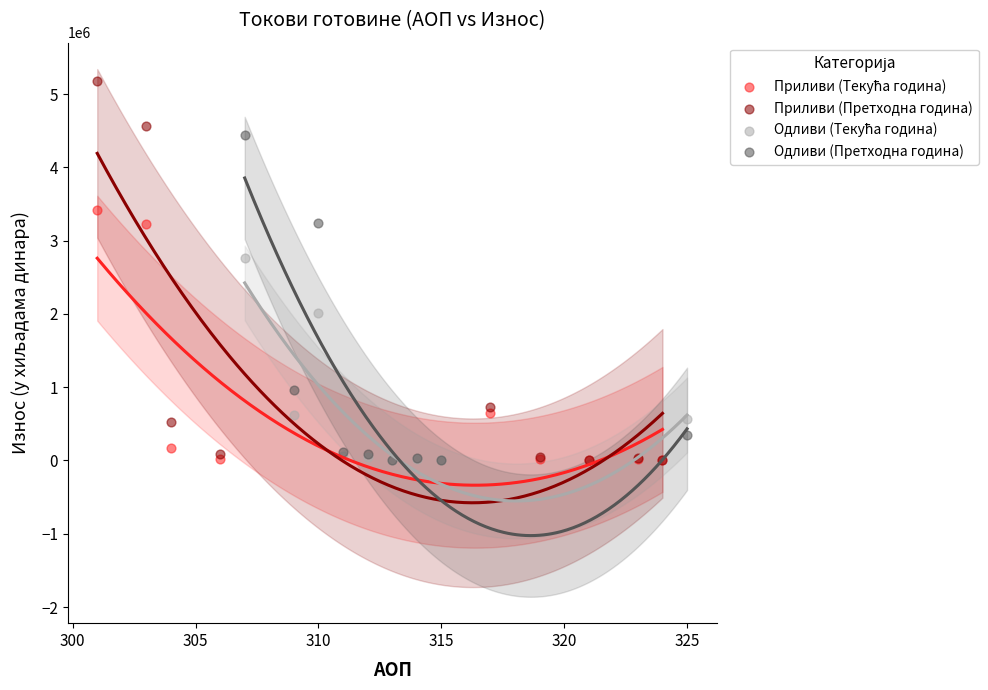

Which series reaches the maximum Y coordinate?

Приливи (Претходна година)